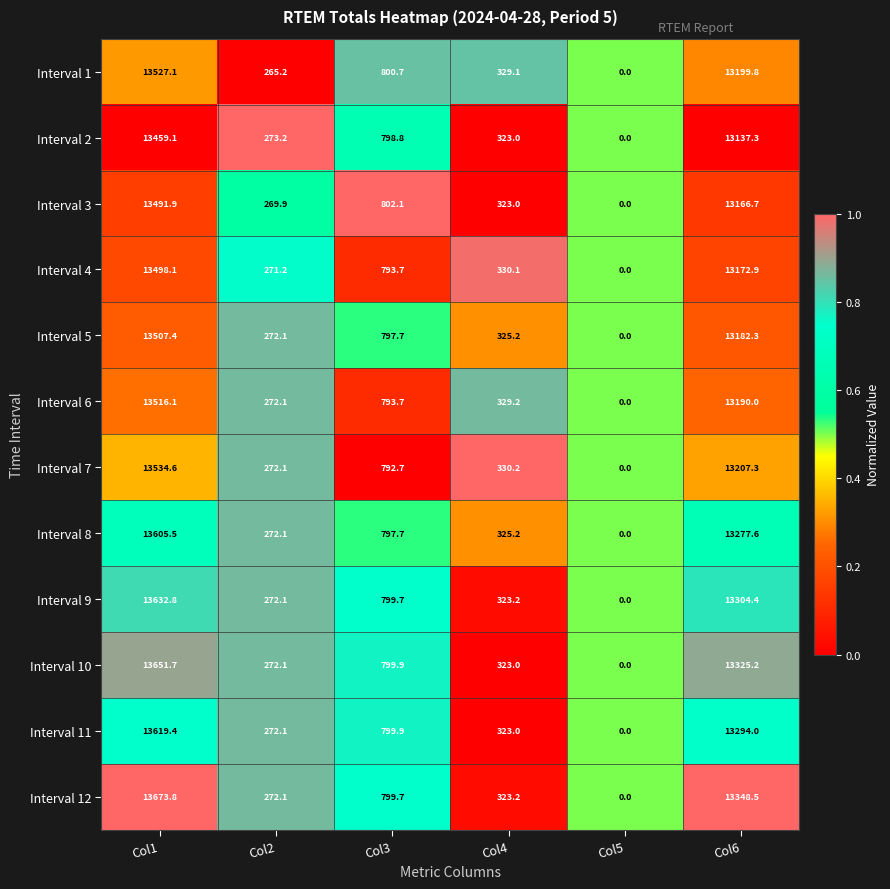

What is the difference between the highest and lowest values at Col4?

7.2